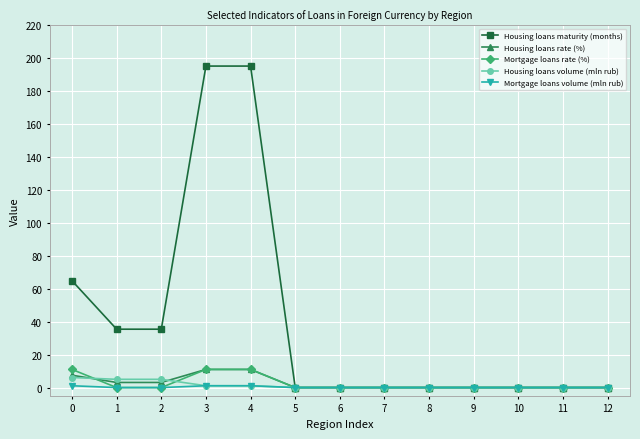

What are all the series names shown in the legend?

Housing loans maturity (months), Housing loans rate (%), Mortgage loans rate (%), Housing loans volume (mln rub), Mortgage loans volume (mln rub)